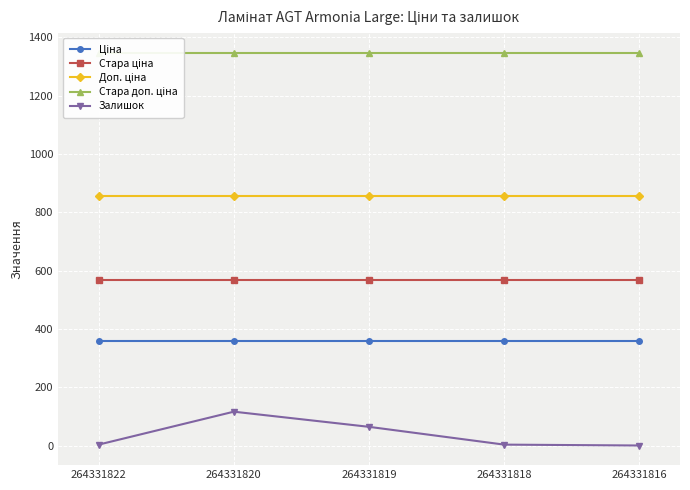

Which category has the highest value across all series?

264331822